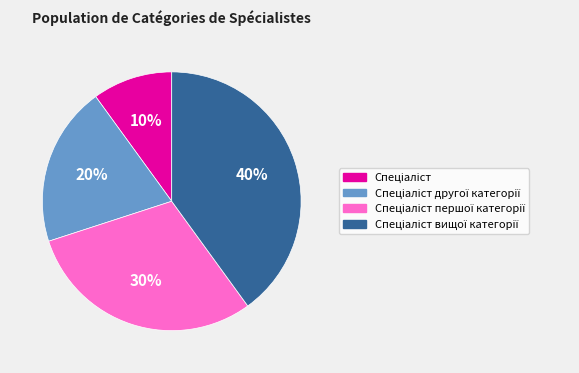

Is there a majority slice in this chart?

No